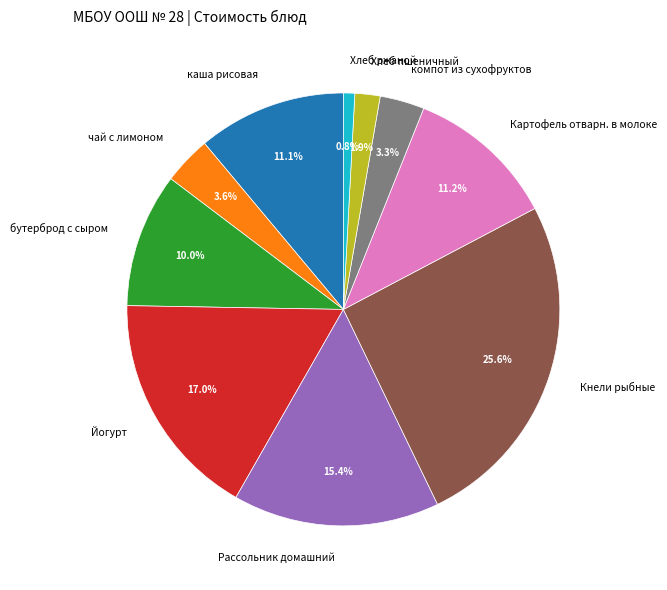

To the nearest percent, what portion does Рассольник домашний represent?

15%